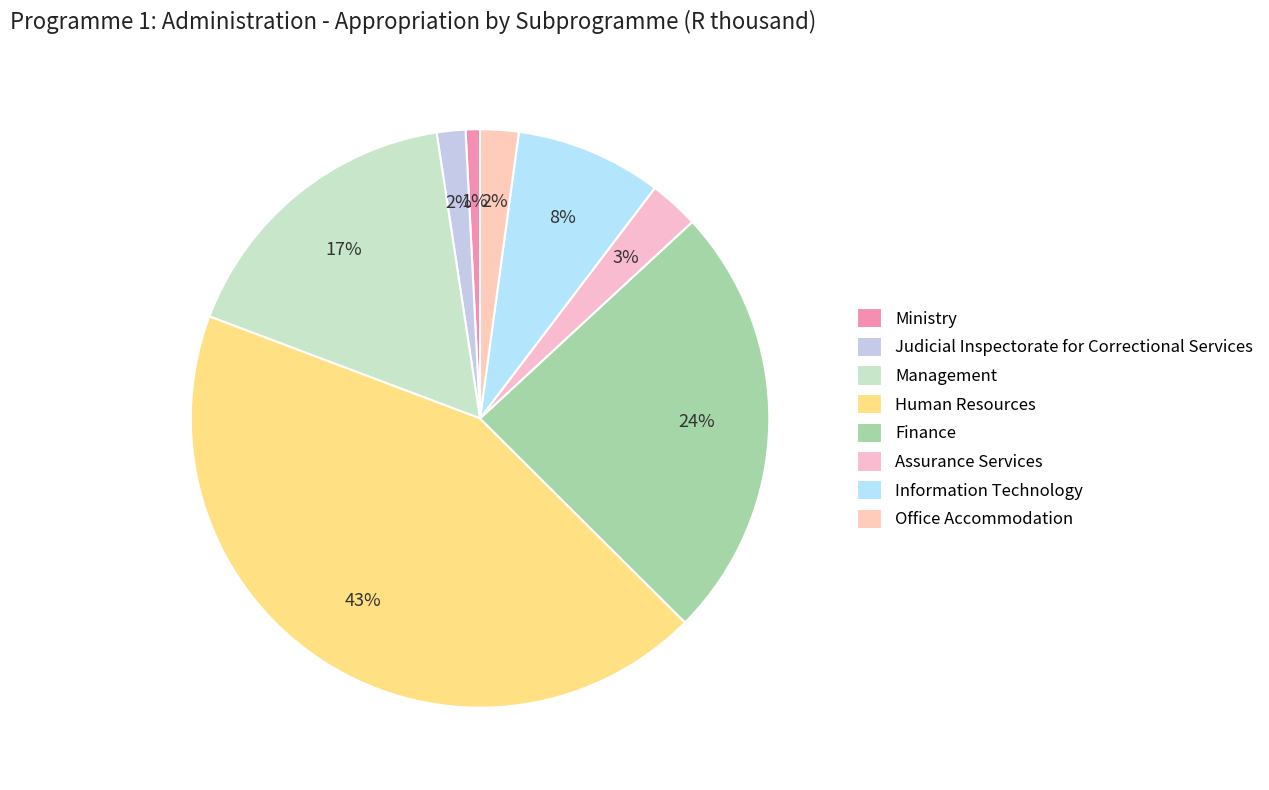

How many segments does this pie chart have?

8